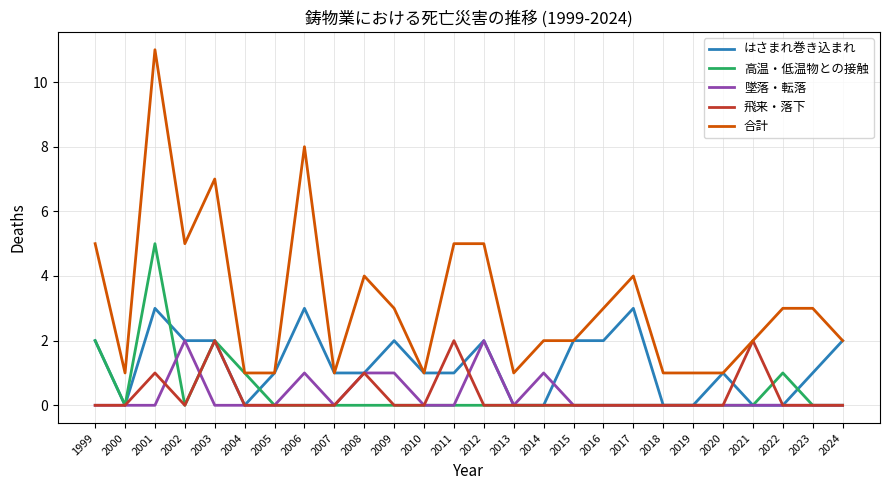

Does the chart have visible grid lines?

Yes